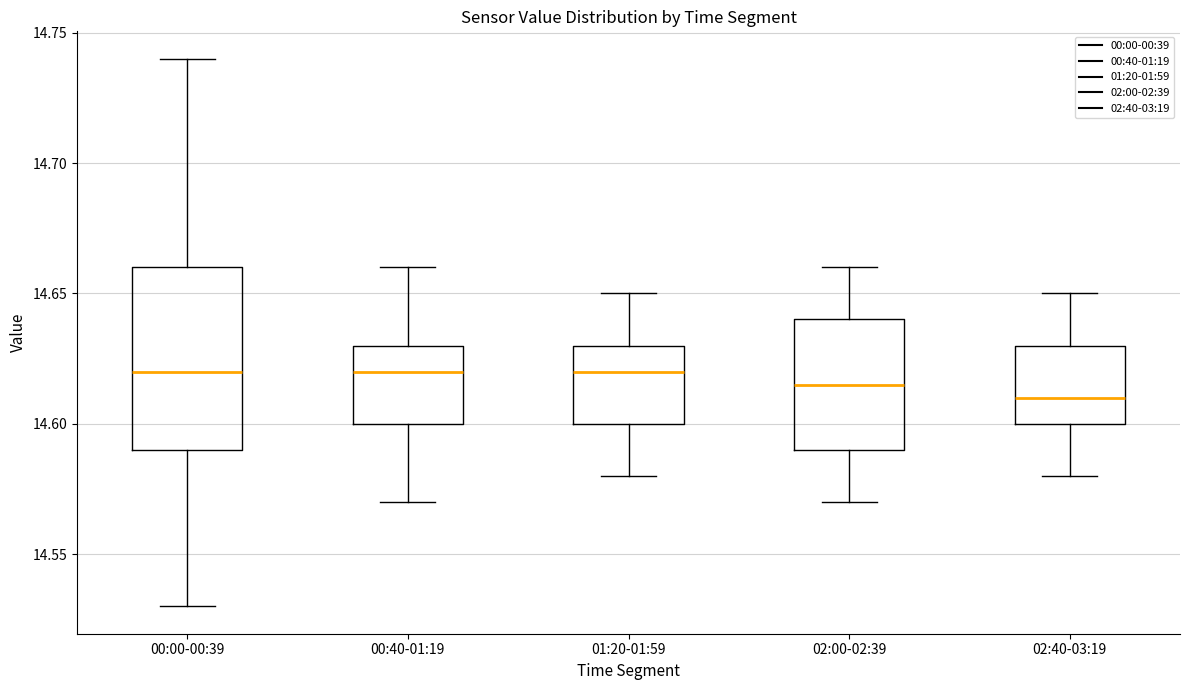

Where does the lower whisker of the box for 02:40-03:19 end on the y-axis? The values are not printed on the chart, so give them approximately, as read against the axis.

14.580